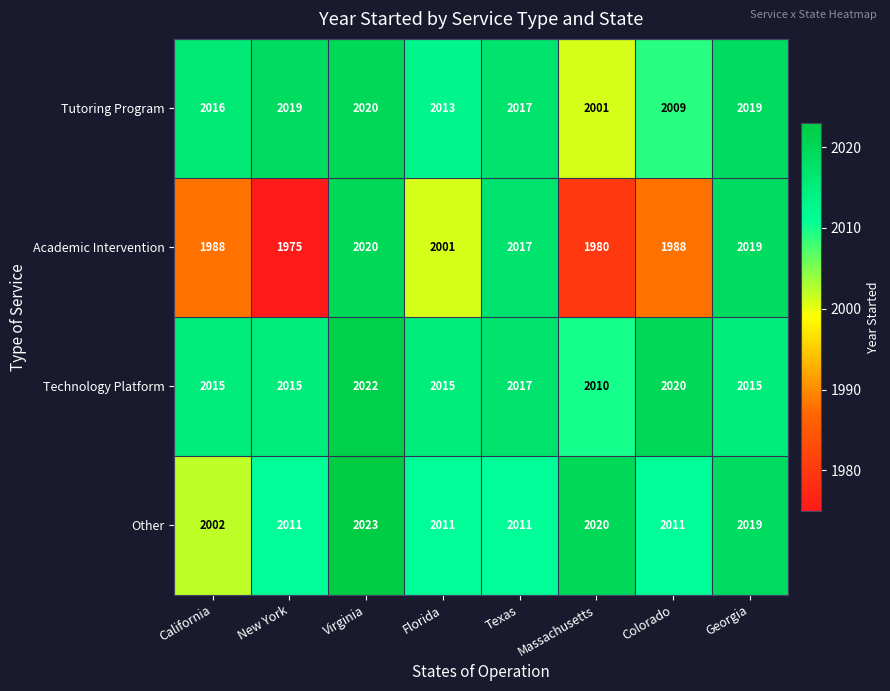

What is the difference between the maximum and minimum values in the Technology Platform series?

12